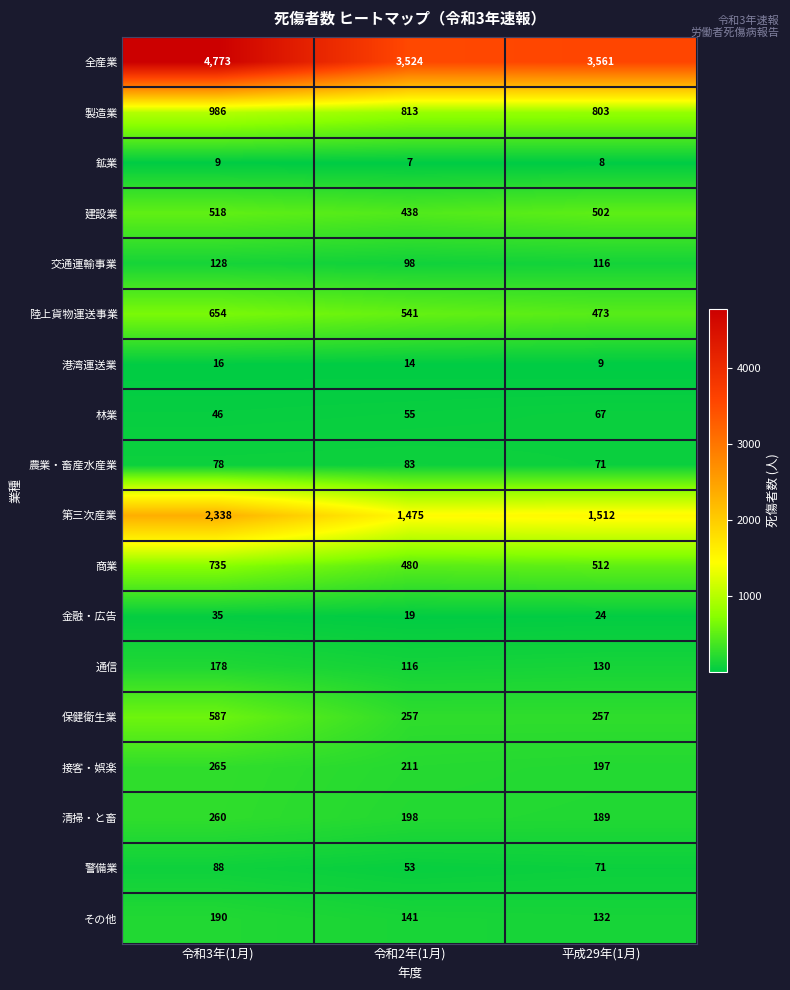

Between 令和2年(1月) and 平成29年(1月), which series saw the biggest shift?

陸上貨物運送事業